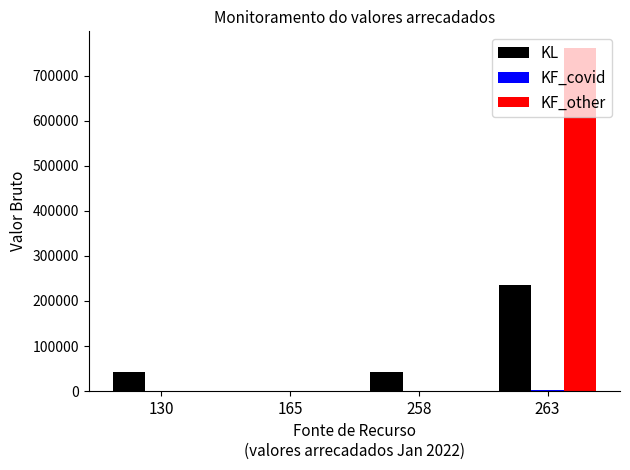

Are the bars horizontal?

No